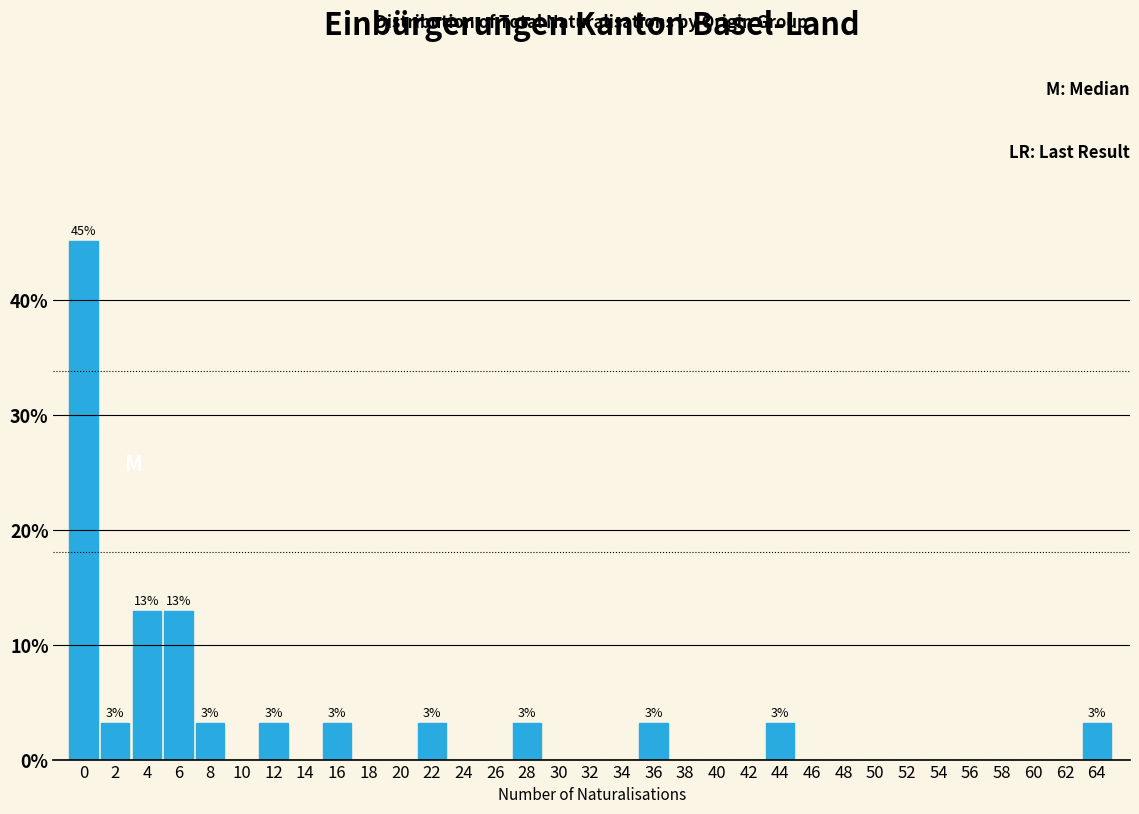

The value at 48 is 15.7. True or false?

False